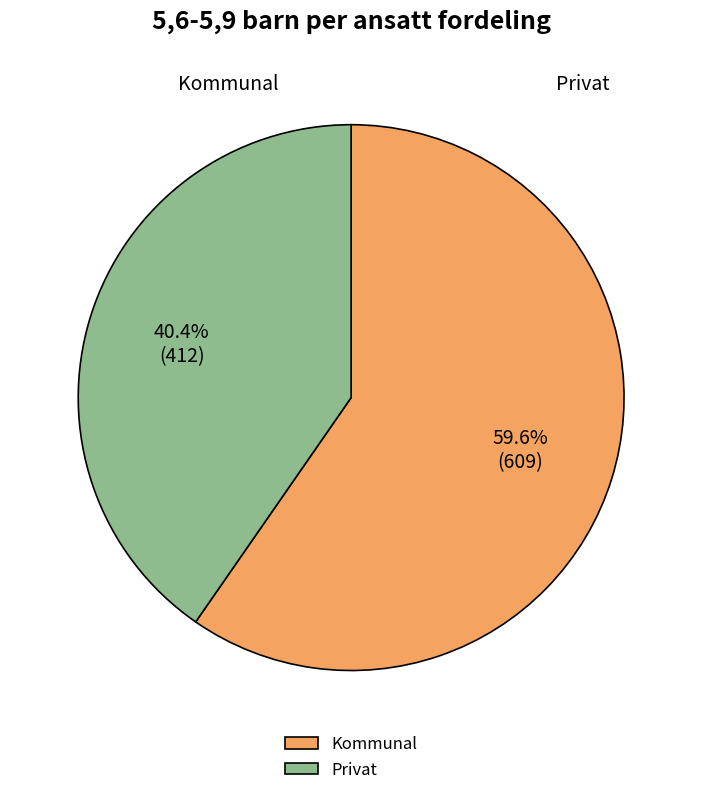

How many segments does this pie chart have?

2